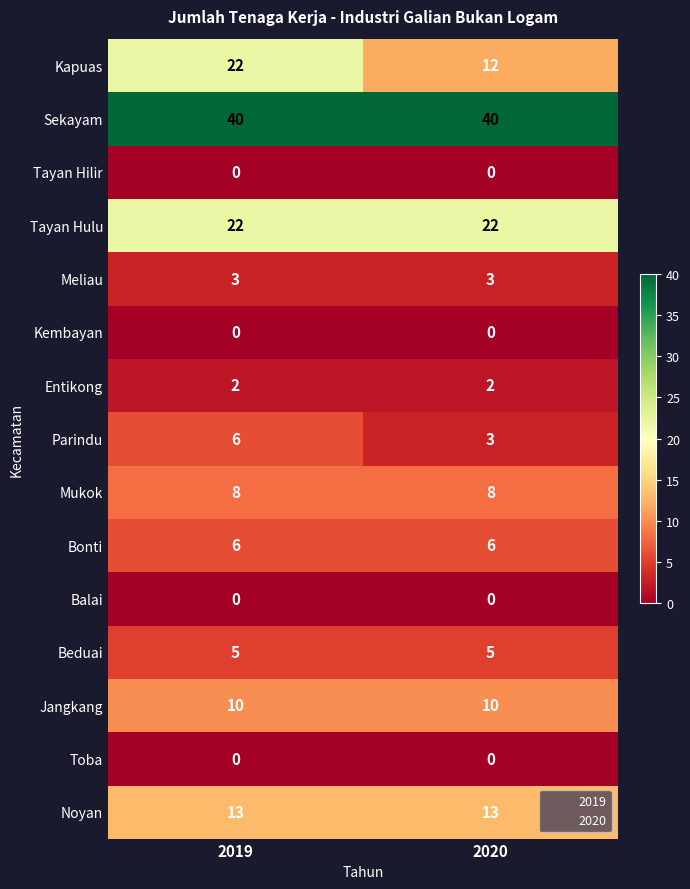

What is the minimum value for Jangkang?

10